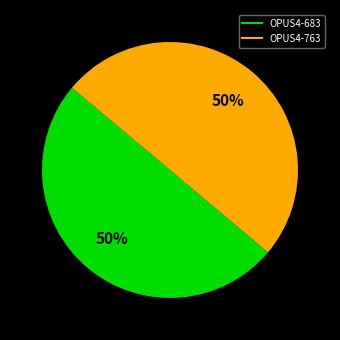

Is the sum of OPUS4-683 and OPUS4-763 greater than half?

Yes